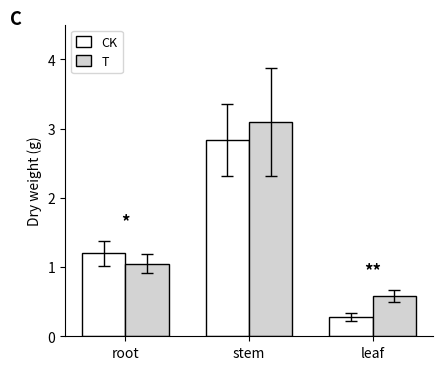

What is the sum of all CK values?

4.3